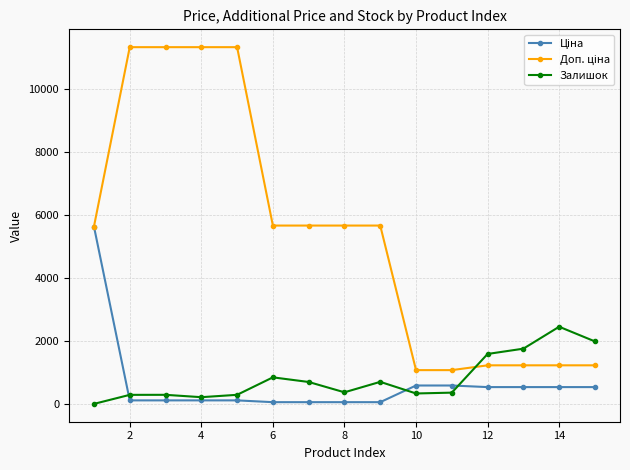

At how many categories does at least one series exceed 7243?

4